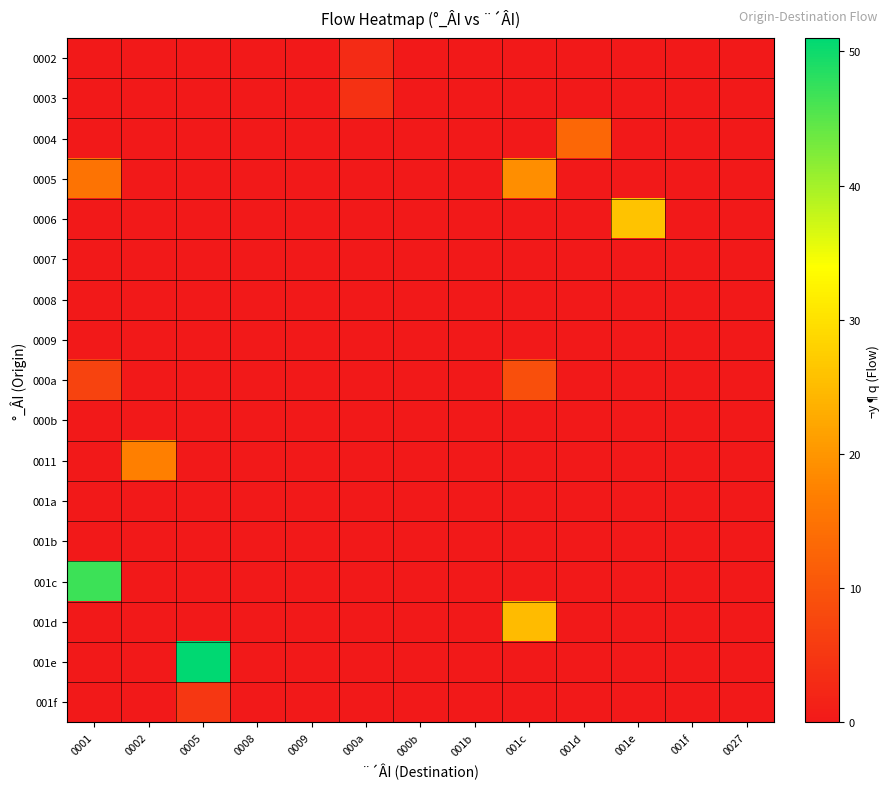

Rank the series at 001e from lowest to highest value.

0002, 0003, 0004, 0005, 0007, 0008, 0009, 000a, 000b, 0011, 001a, 001b, 001c, 001d, 001e, 001f, 0006